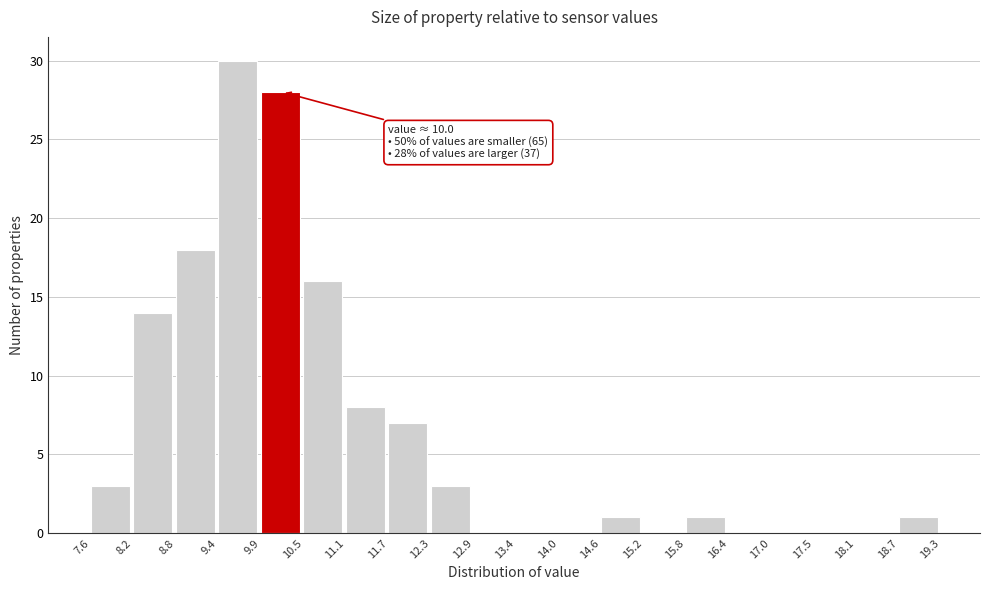

Over which range of the x-axis is the bar tallest?

9.4 to 9.9